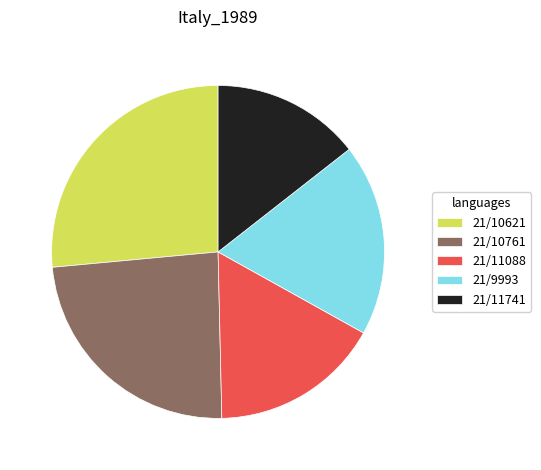

Combined, do 21/9993 and 21/10621 account for over 50%?

No